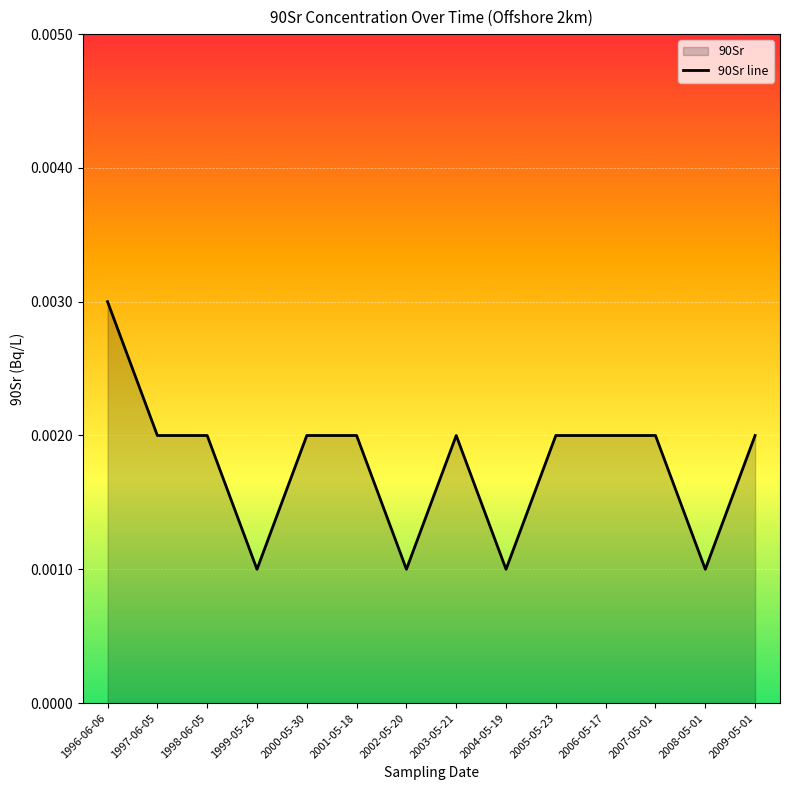

Reading left to right, extract all data points from this chart.

1996-06-06=0.0	1997-06-05=0.0	1998-06-05=0.0	1999-05-26=0.0	2000-05-30=0.0	2001-05-18=0.0	2002-05-20=0.0	2003-05-21=0.0	2004-05-19=0.0	2005-05-23=0.0	2006-05-17=0.0	2007-05-01=0.0	2008-05-01=0.0	2009-05-01=0.0